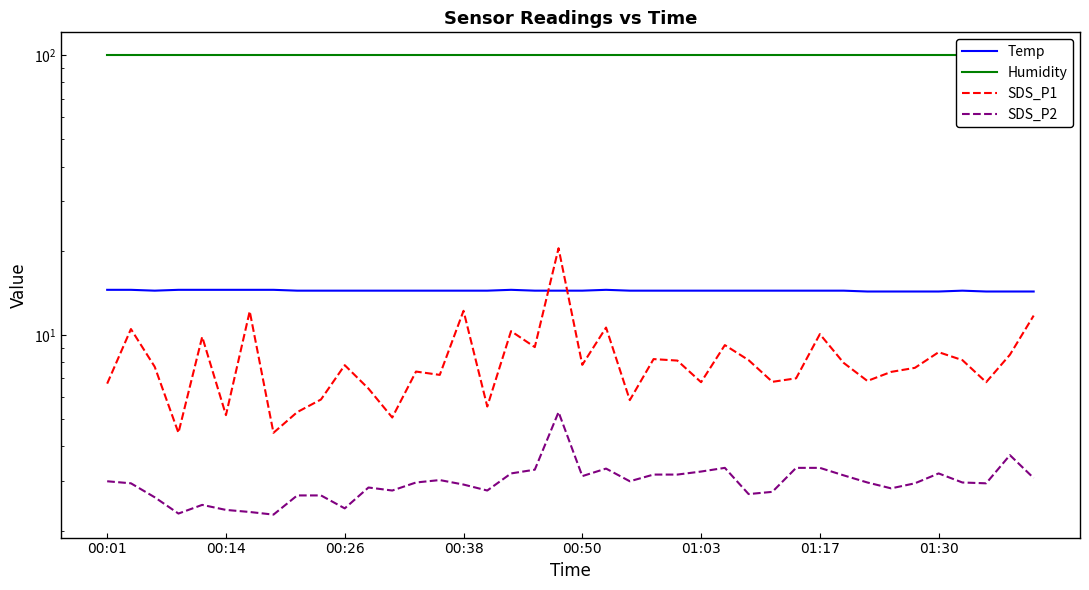

Count the number of categories in the chart.

40